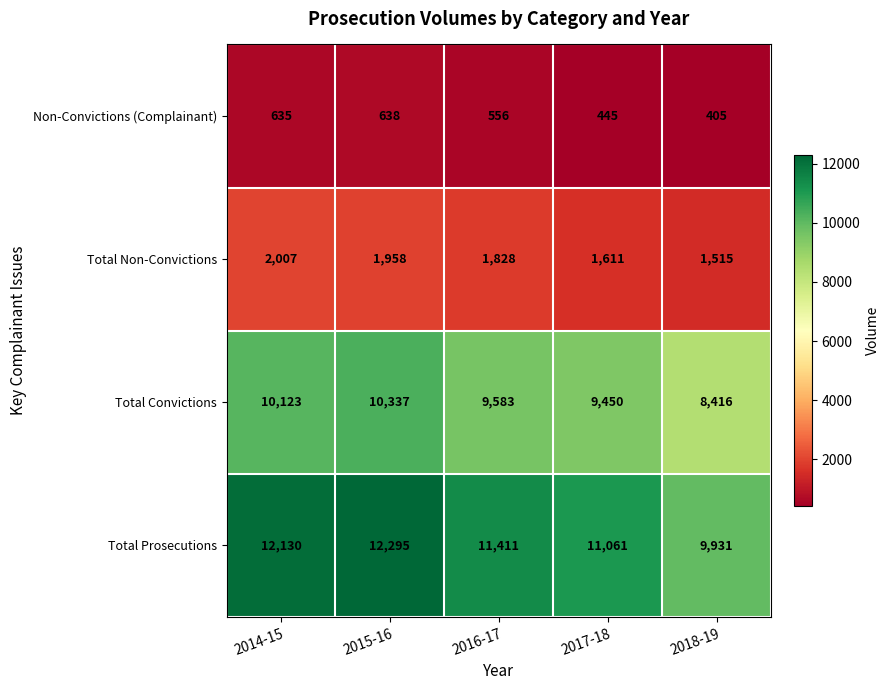

What is the spread (max minus min) of values at 2017-18?

10616